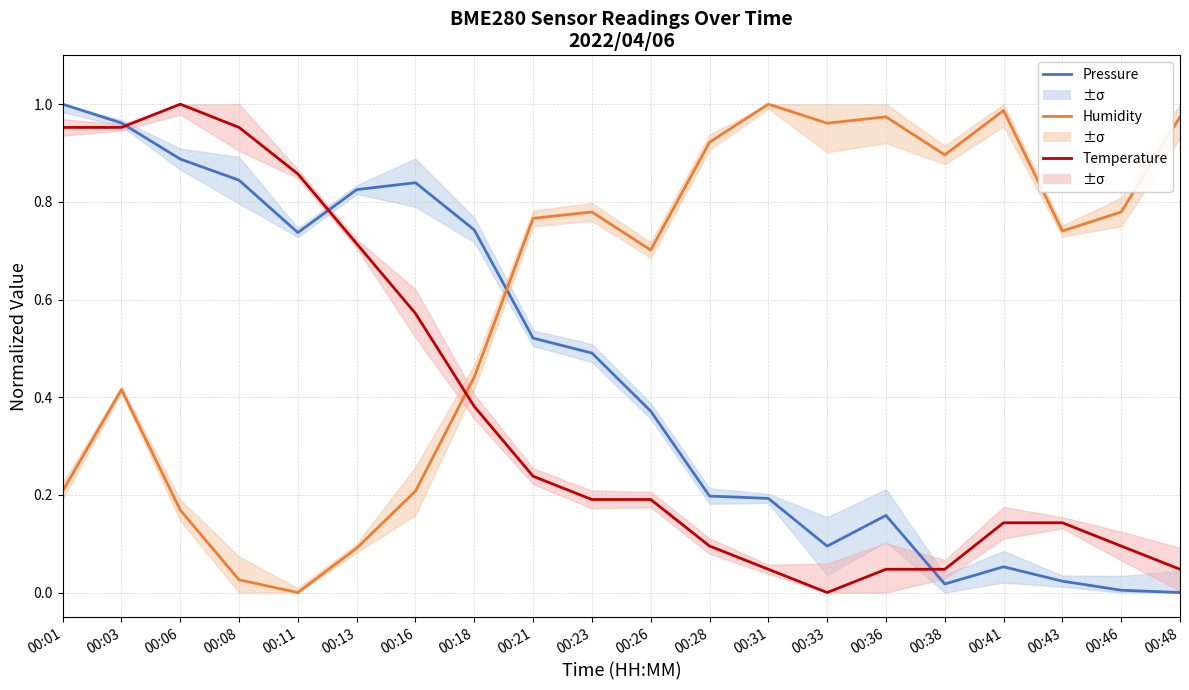

How many lines are shown in the chart?

3